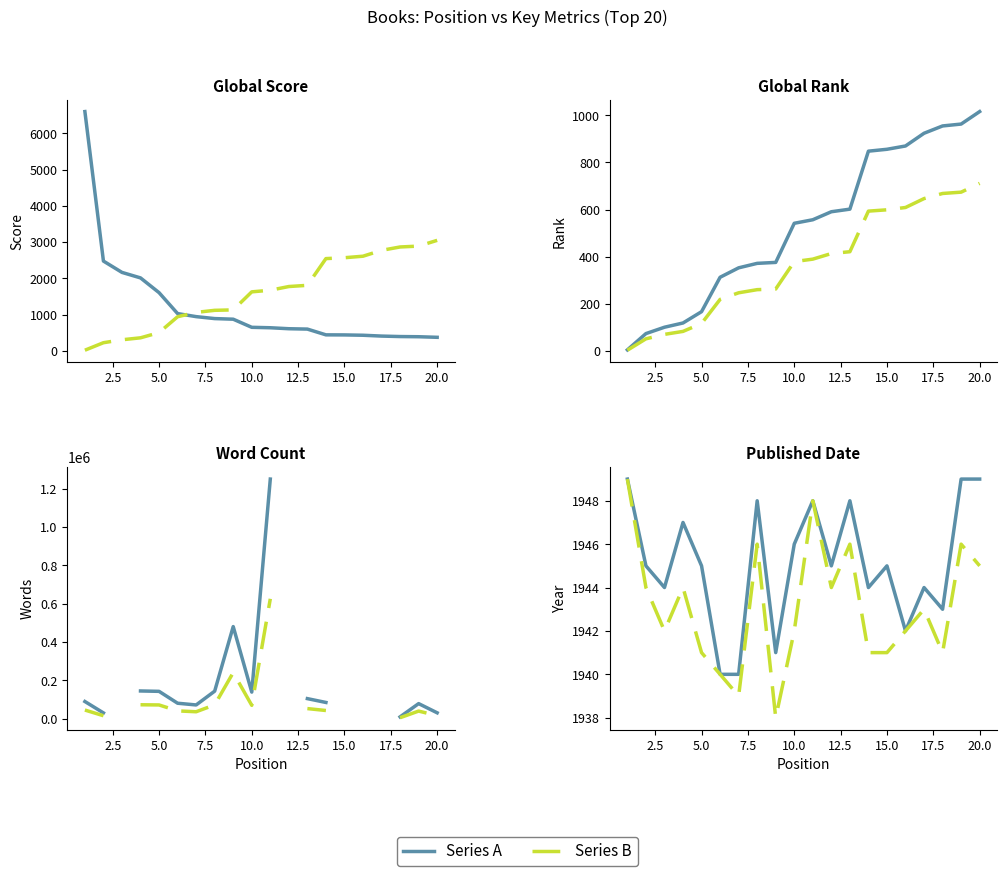

Count the number of categories in the chart.

20